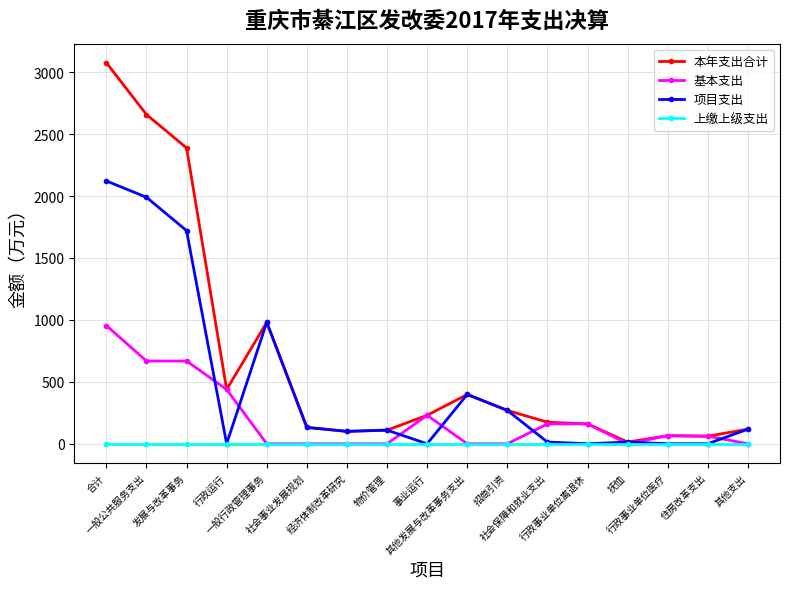

What is the difference between the maximum and minimum values in the 本年支出合计 series?

3062.7